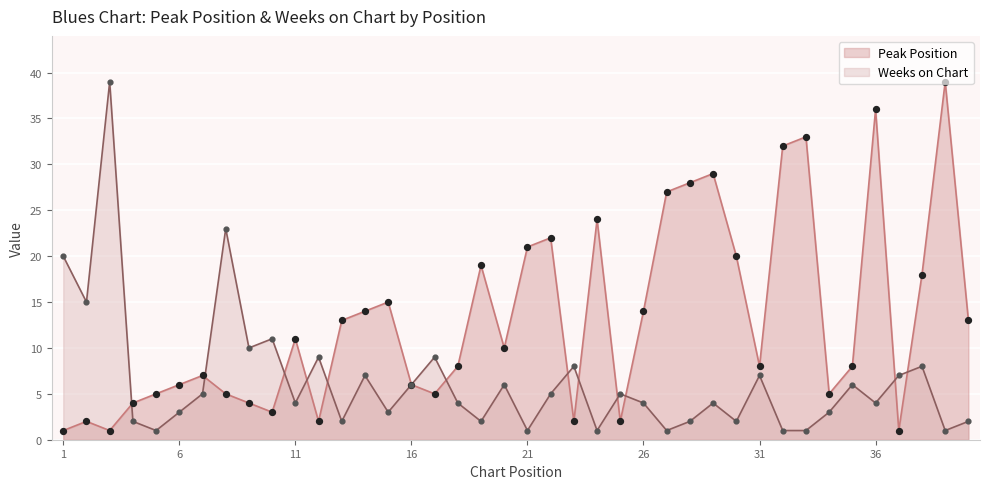

Is the value of Weeks on Chart at 40 greater than the value of Peak Position at 40?

No